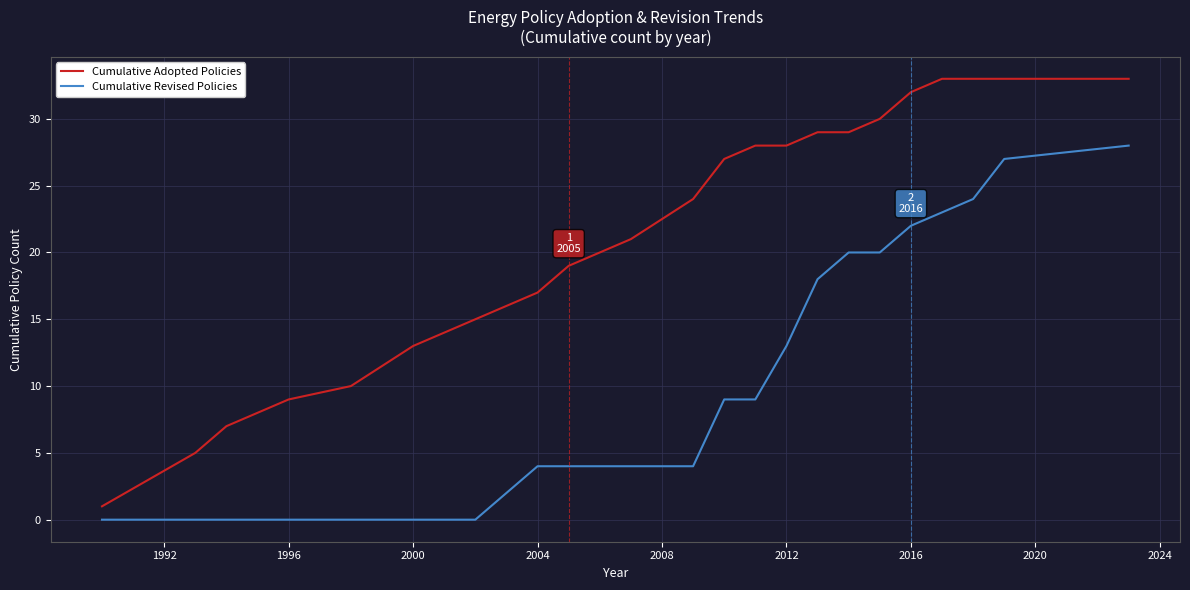

List the series in order of their overall mean, lowest first.

Cumulative Revised Policies, Cumulative Adopted Policies